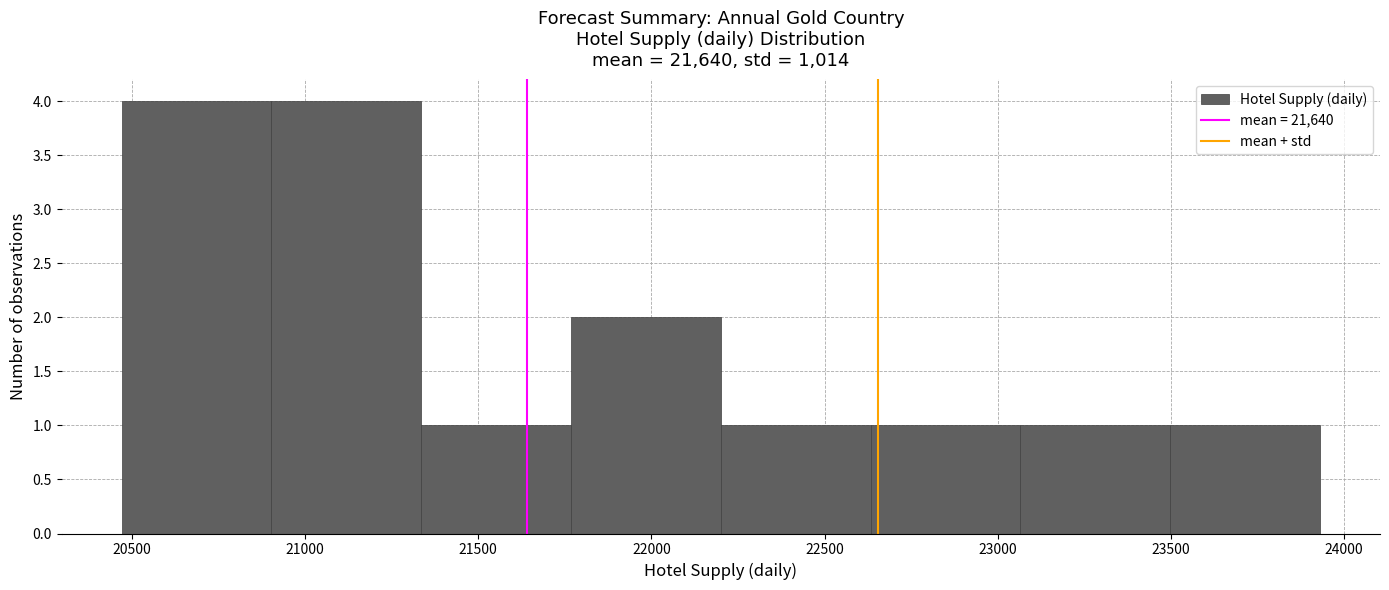

Reading left to right, transcribe this chart: for each bar, give the range it covers on the x-axis and its height. Neither the bar edges nor the heights are printed on the chart, so give them approximately, as read against the axes.

20450 to 20900: 4
20900 to 21350: 4
21350 to 21750: 1
21750 to 22200: 2
22200 to 22650: 1
22650 to 23050: 1
23050 to 23500: 1
23500 to 23950: 1